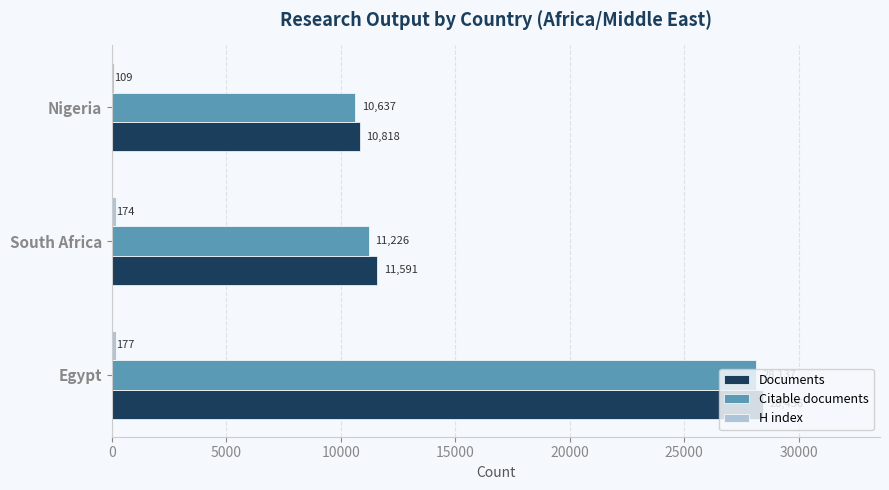

Which series has the largest range (max minus min)?

Documents